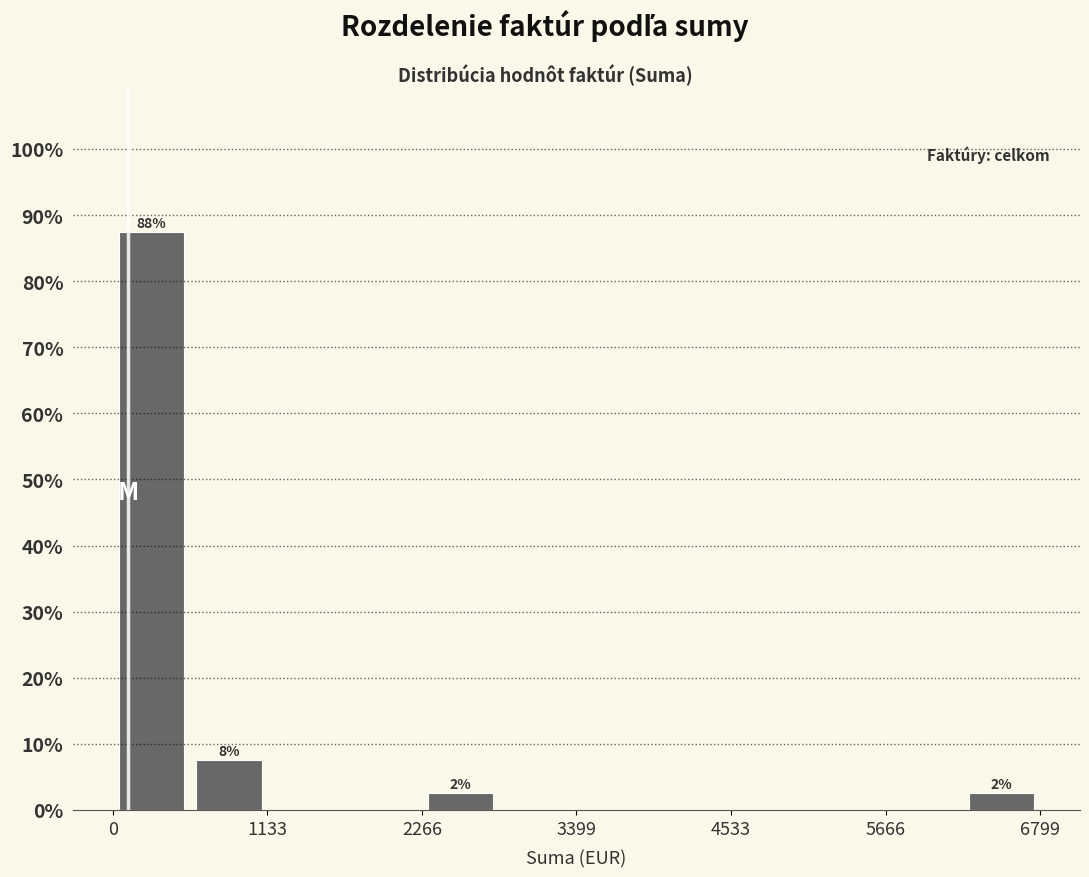

Around what value on the x-axis is the tallest bar? Give the approximate position of its centre, as read against the axis.

200